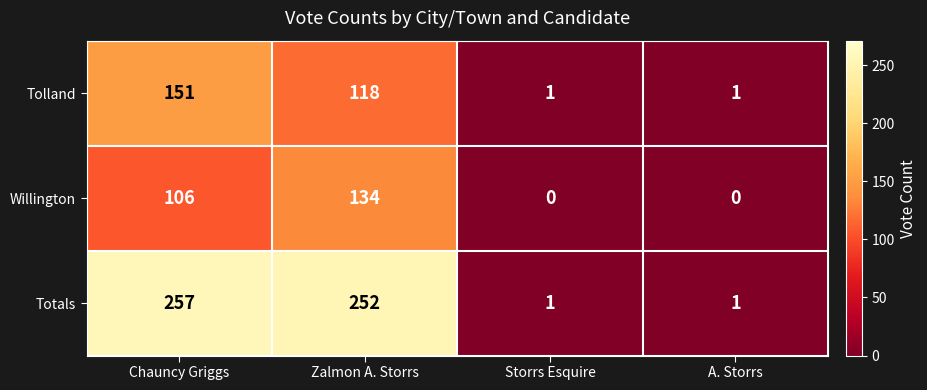

Which series changed the most between Chauncy Griggs and A. Storrs?

Totals